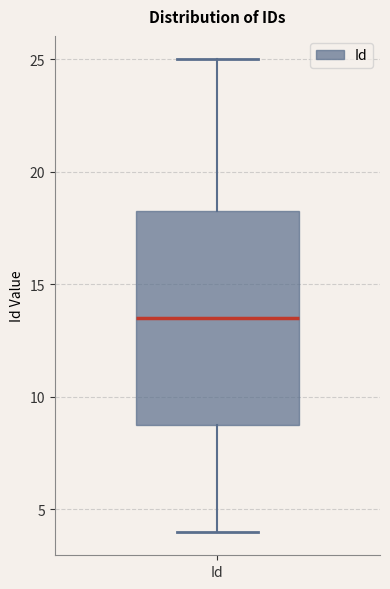

Read this box plot against the y-axis: the position of the median line, the range covered by the box, and the ends of both whiskers. The values are not printed on the chart, so give them approximately, as read against the axis.

median 13.5, box 9.0 to 18.5, whiskers 4.0 to 25.0